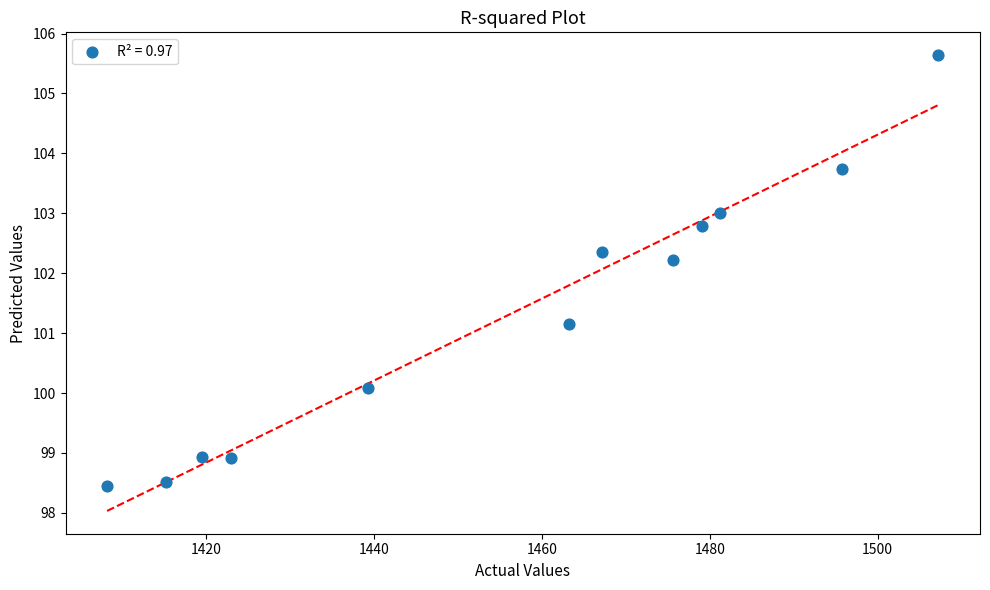

What Y value in the scatter plot is closest to 102?

102.2